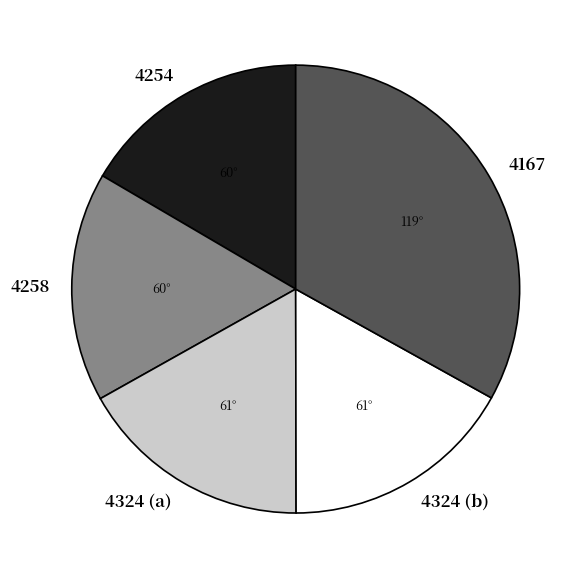

Which category has the biggest portion of the pie?

4167